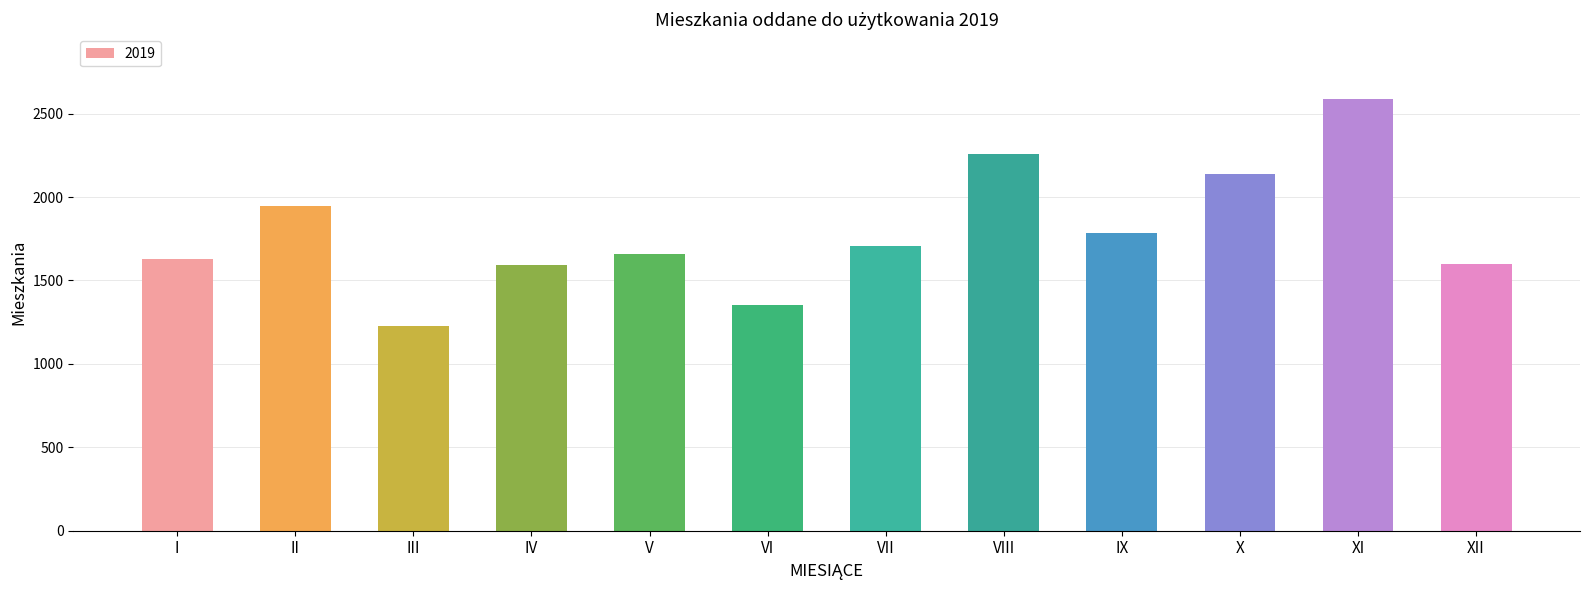

Which has a higher value, VI or VII?

VII